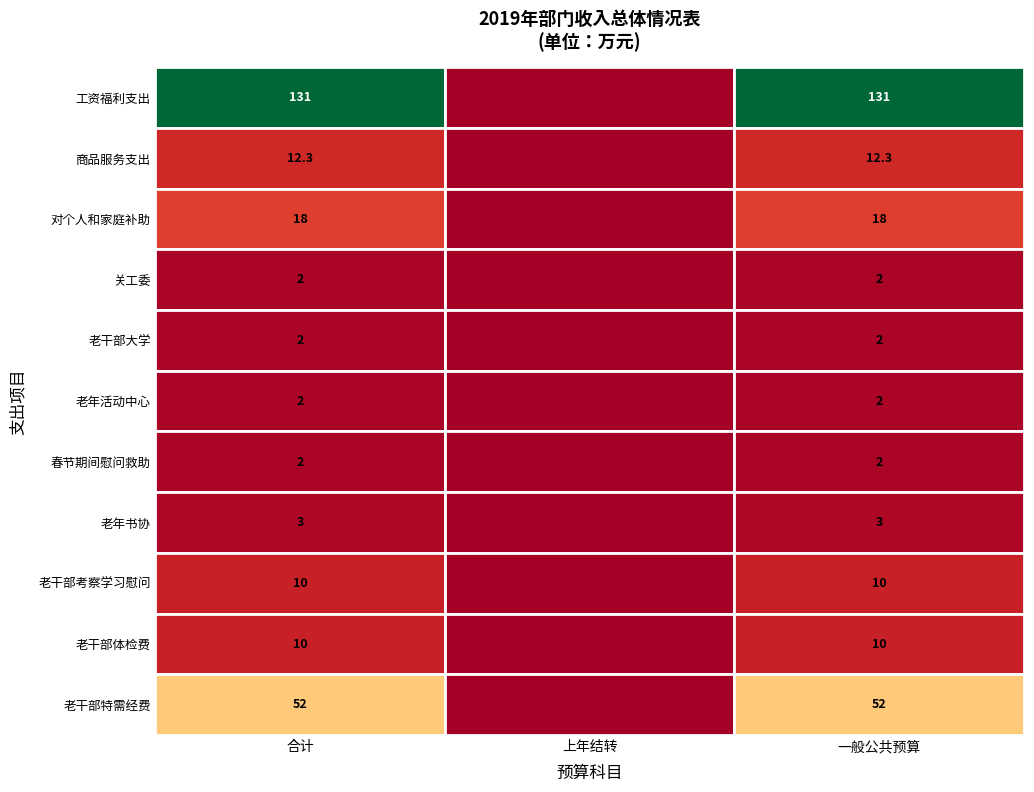

Which series changed the most between 4 and 5?

工资福利支出